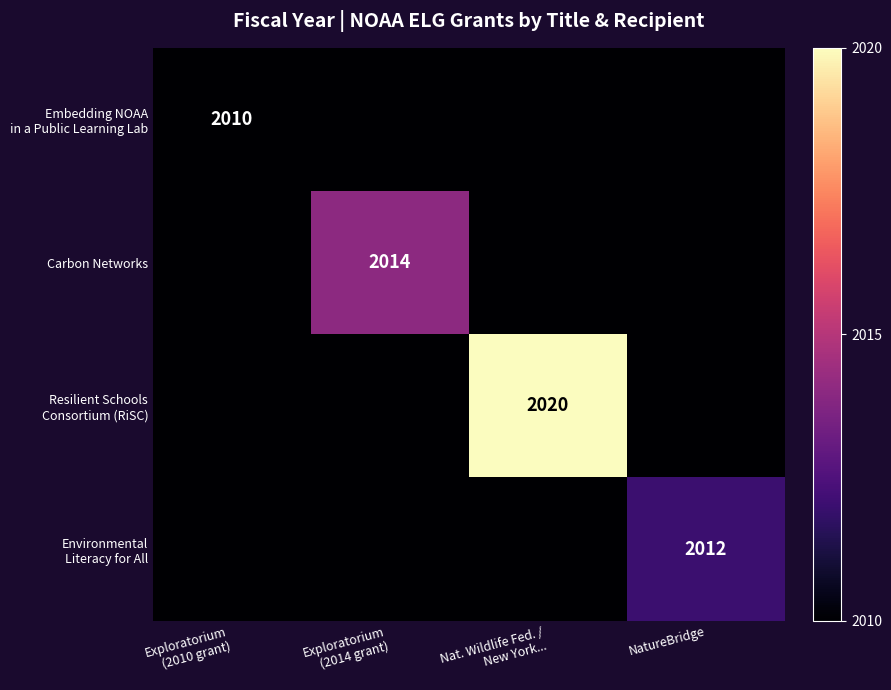

Which series has the largest total across all categories?

Resilient Schools Consortium (RiSC)